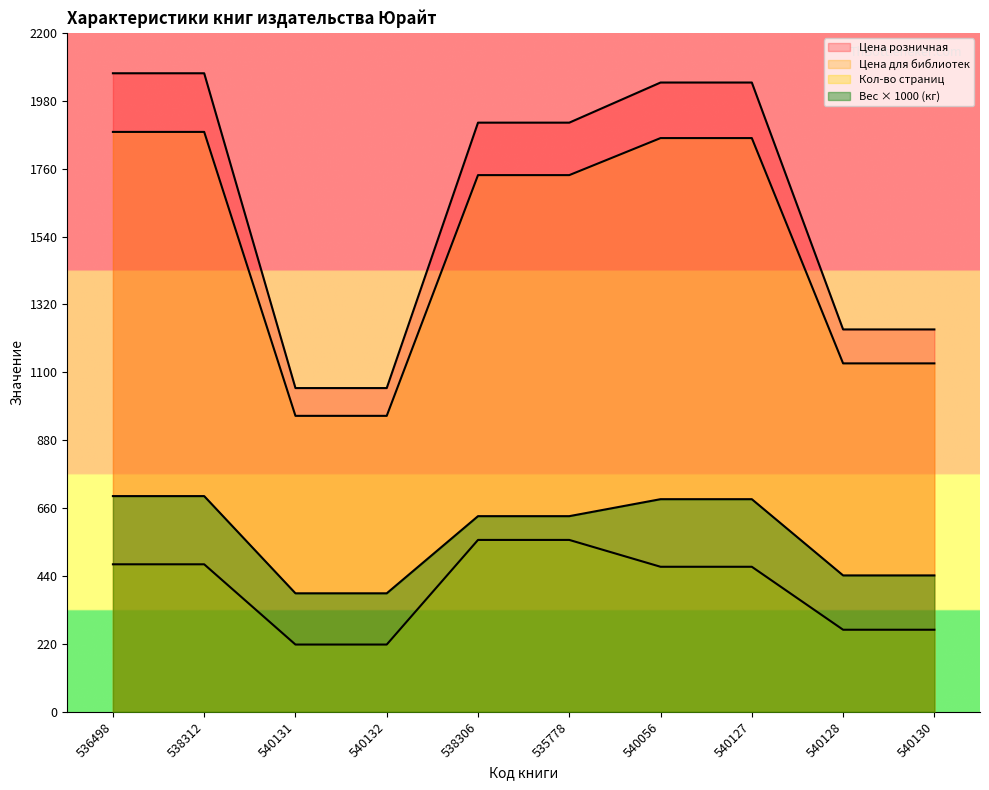

Between 536498 and 538306, which series saw the biggest shift?

Цена розничная